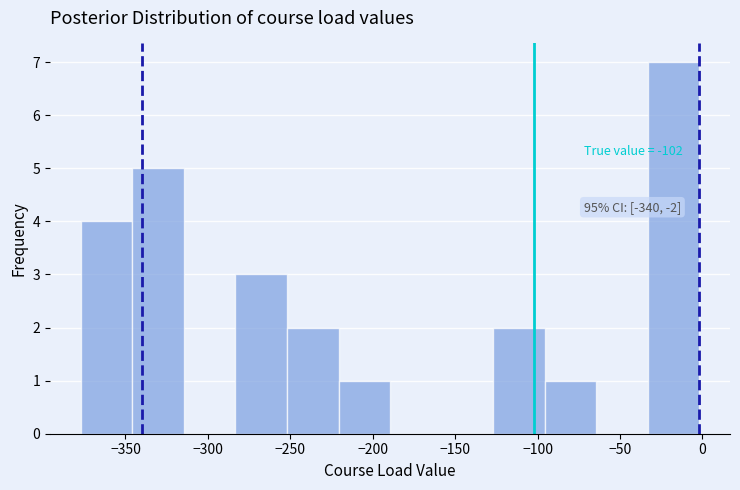

Which range on the x-axis has the tallest bar?

-35 to 0